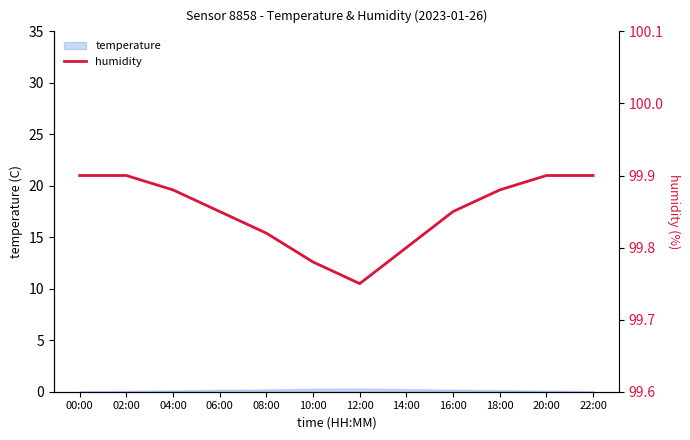

At which category does the chart reach its minimum across all series?

12:00